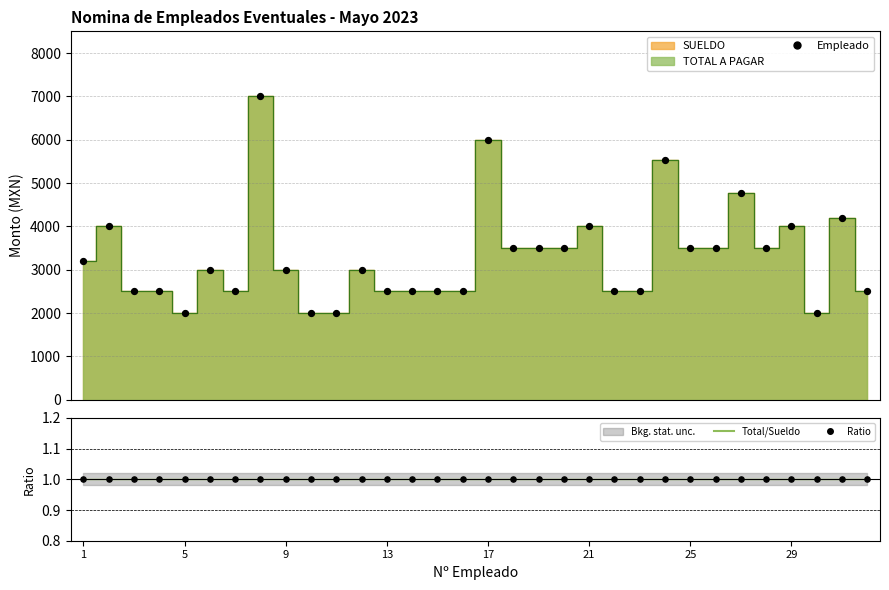

Which series reaches the maximum Y coordinate?

Empleado